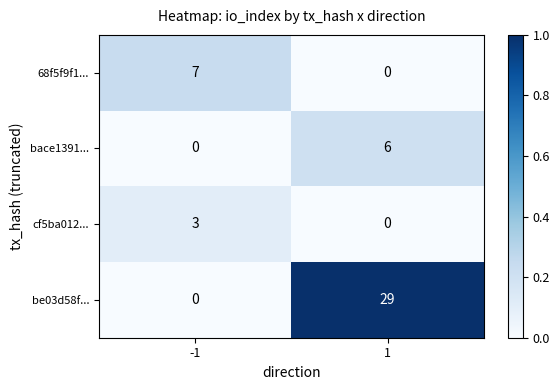

Read the bace1391... value at 1.

6